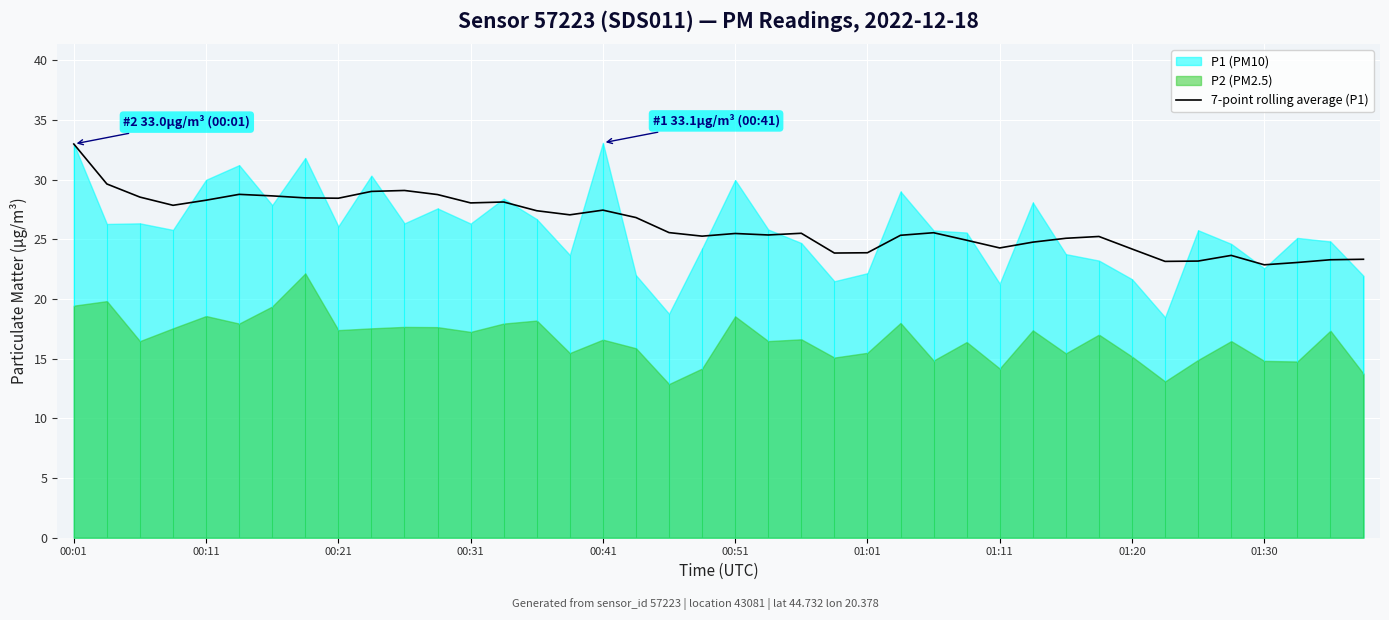

Reading right to left, extract all data points from this chart.

23.3	23.3	23.1	22.9	23.7	23.2	23.2	24.2	25.2	25.1	24.8	24.3	24.9	25.6	25.4	23.9	23.9	25.5	25.4	25.5	25.3	25.6	26.8	27.5	27.1	27.4	28.1	28.1	28.8	29.1	29.0	28.5	28.5	28.7	28.8	28.3	27.9	28.6	29.6	33.0